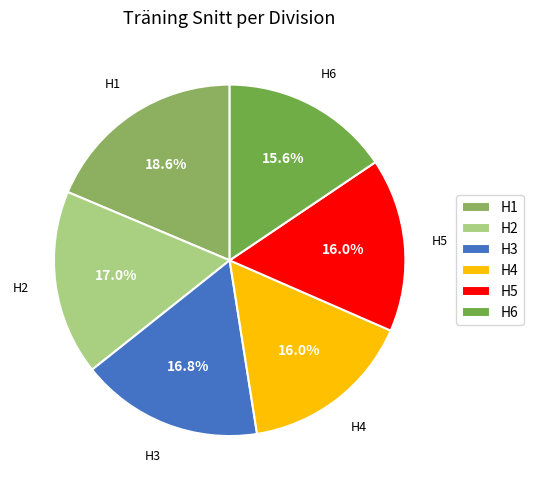

Count the number of slices in the pie.

6